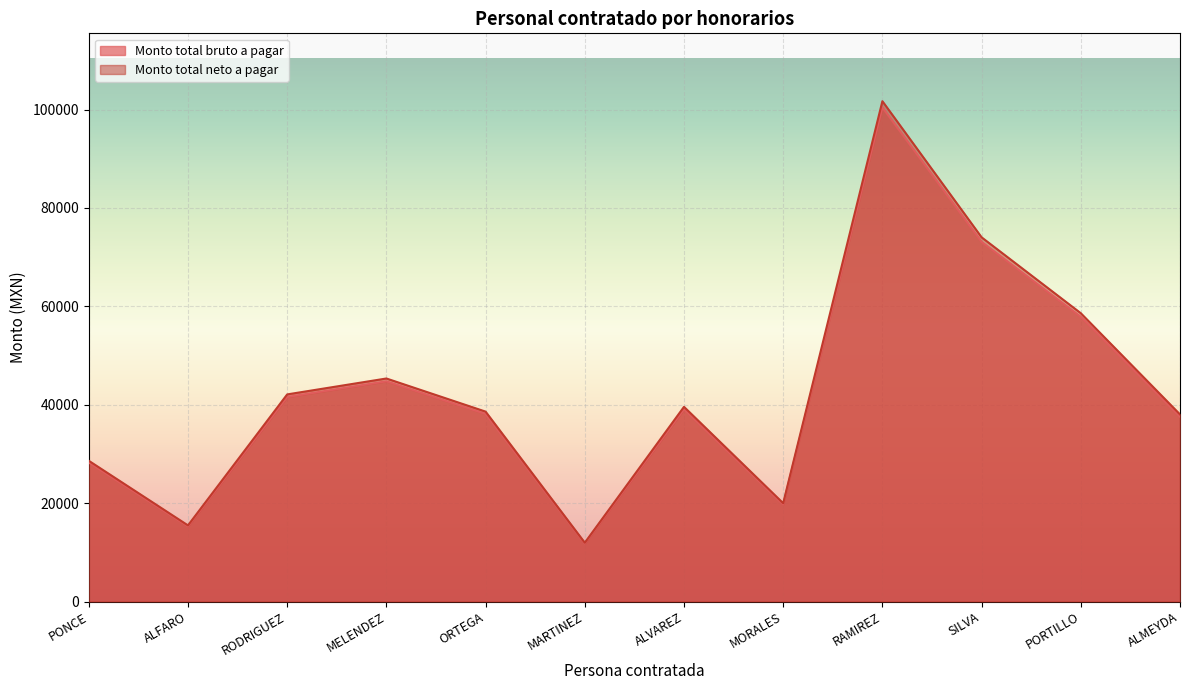

What is the smallest value displayed?

11806.4